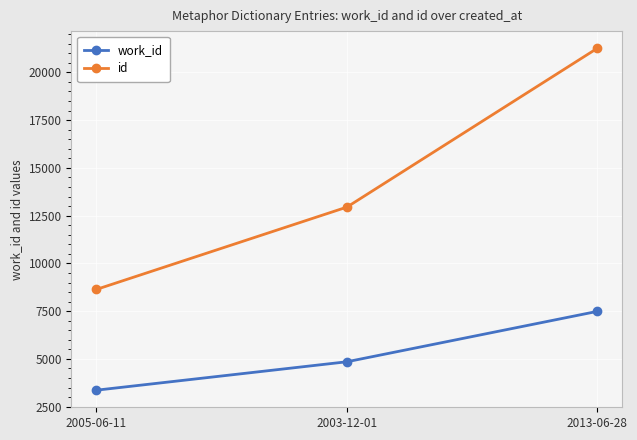

Rank the series by their average value, from lowest to highest.

work_id, id